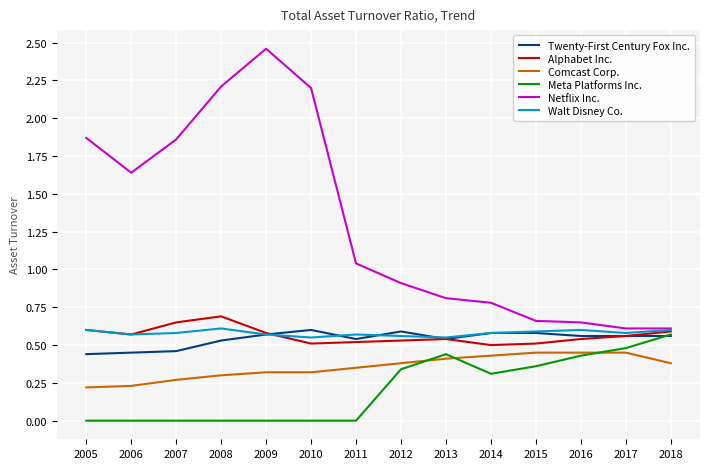

True or false: Walt Disney Co. has a value of 0.6 at 2015.

True